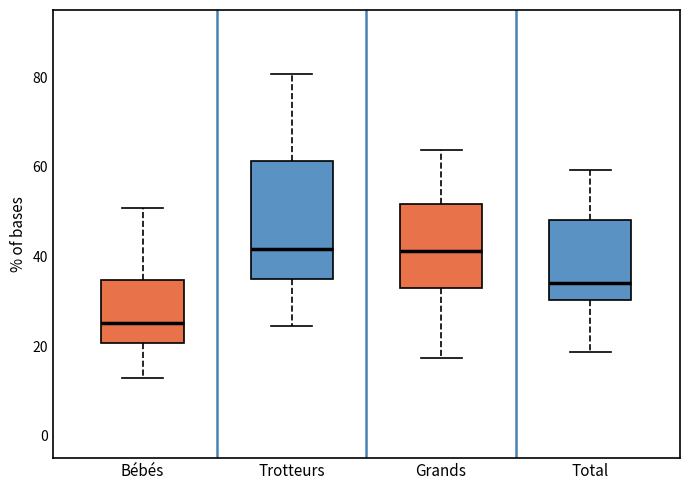

Reading left to right, transcribe this box plot: for each box, give where its median line is, the range the box spans, and where its two whiskers end, as read against the y-axis. The values are not printed on the chart, so give them approximately, as read against the axis.

Bébés: median 26, box 20 to 34, whiskers 12 to 50
Trotteurs: median 42, box 34 to 62, whiskers 24 to 80
Grands: median 42, box 32 to 52, whiskers 18 to 64
Total: median 34, box 30 to 48, whiskers 18 to 60